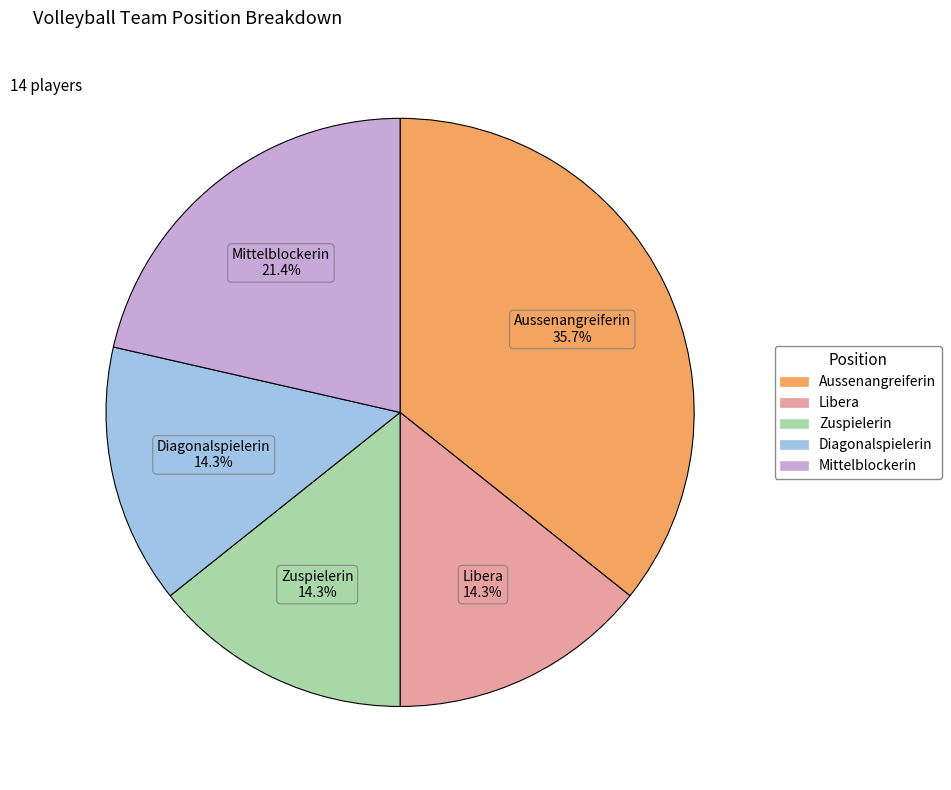

What percentage is the Diagonalspielerin slice, to the nearest percent?

14%